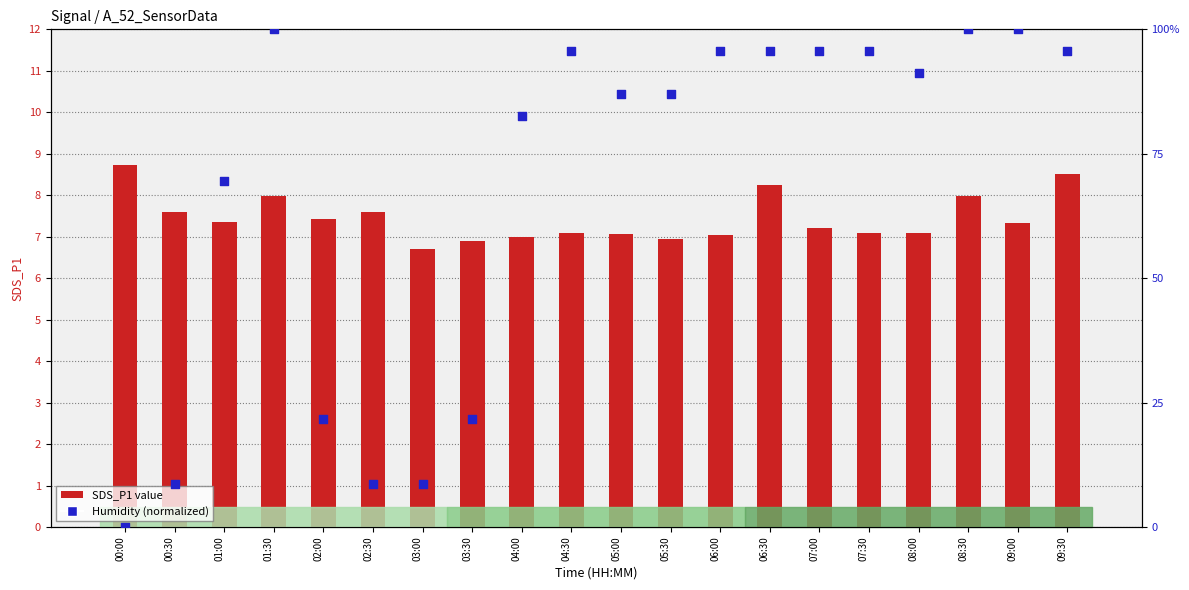

At how many categories does at least one series exceed 90?

10